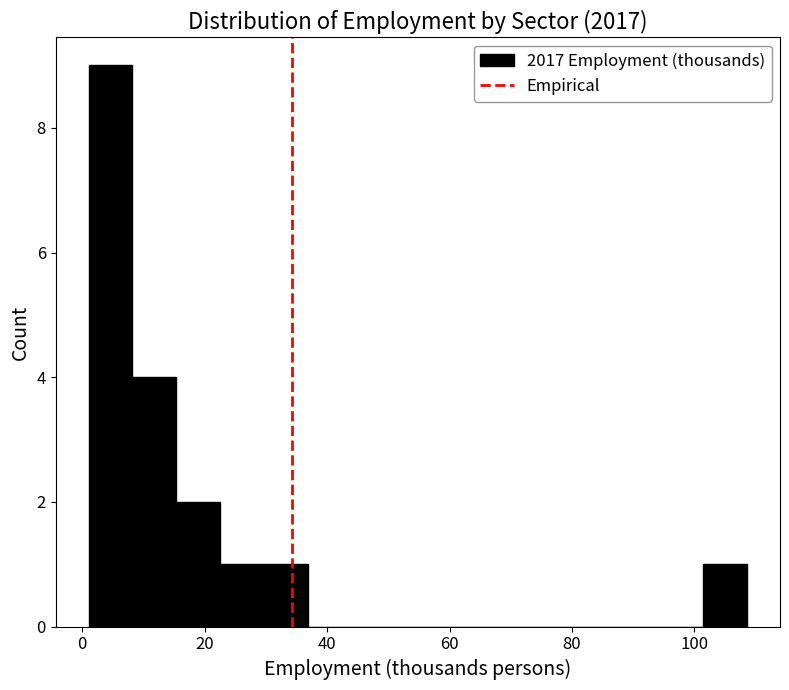

Read against the x-axis, roughly where is the centre of the tallest bar?

4